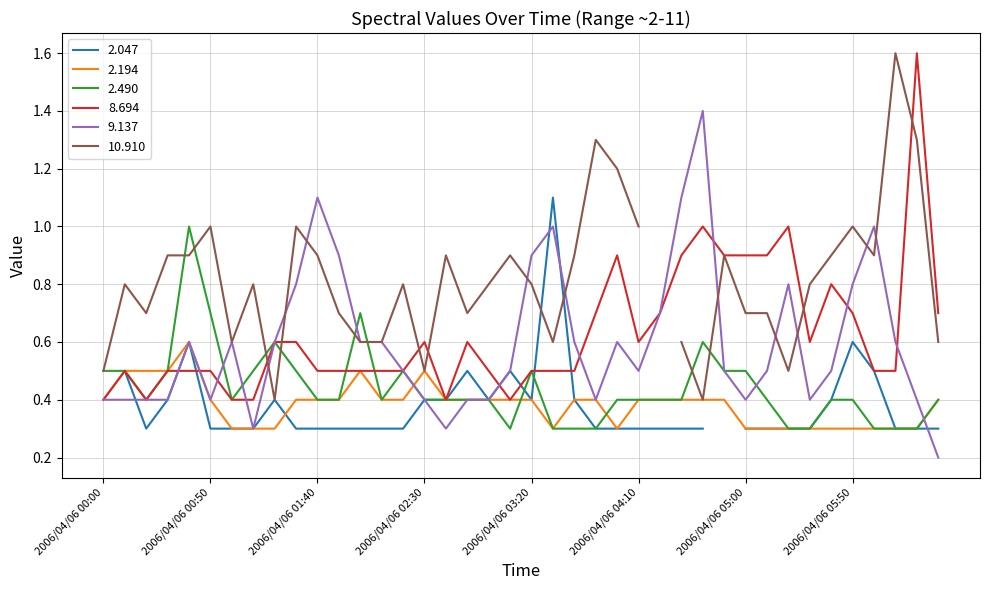

What is the highest value of the 8.694 series?

1.6